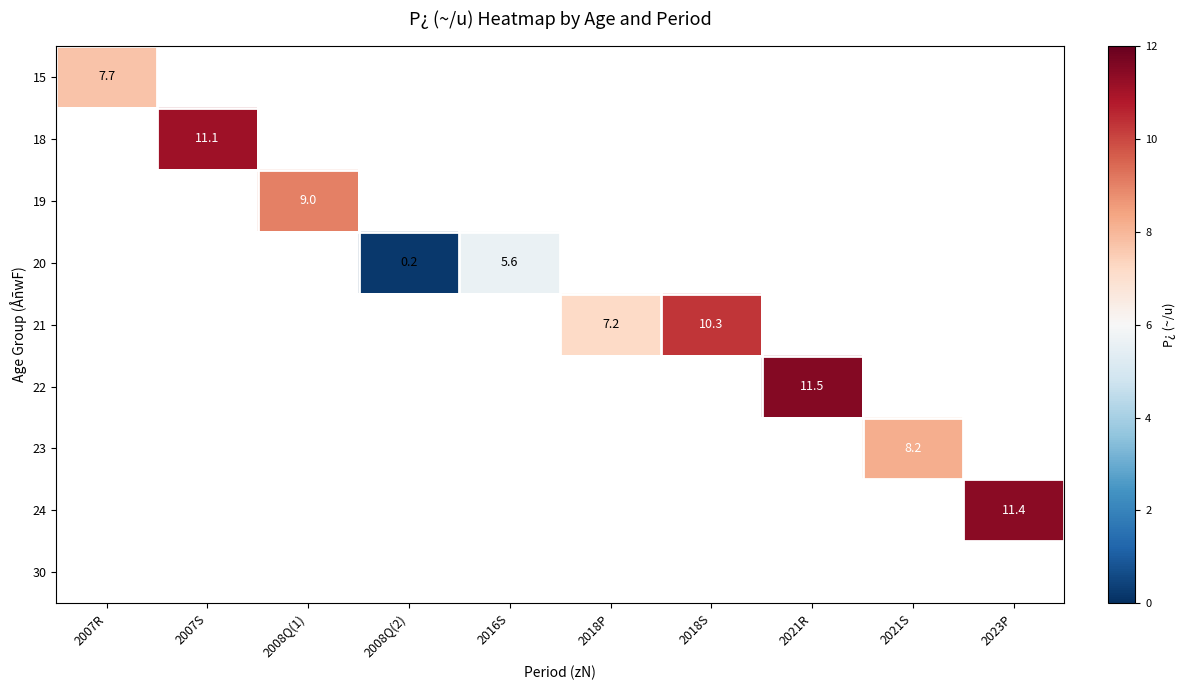

Which label corresponds to the smallest value in the chart?

2008Q(2)